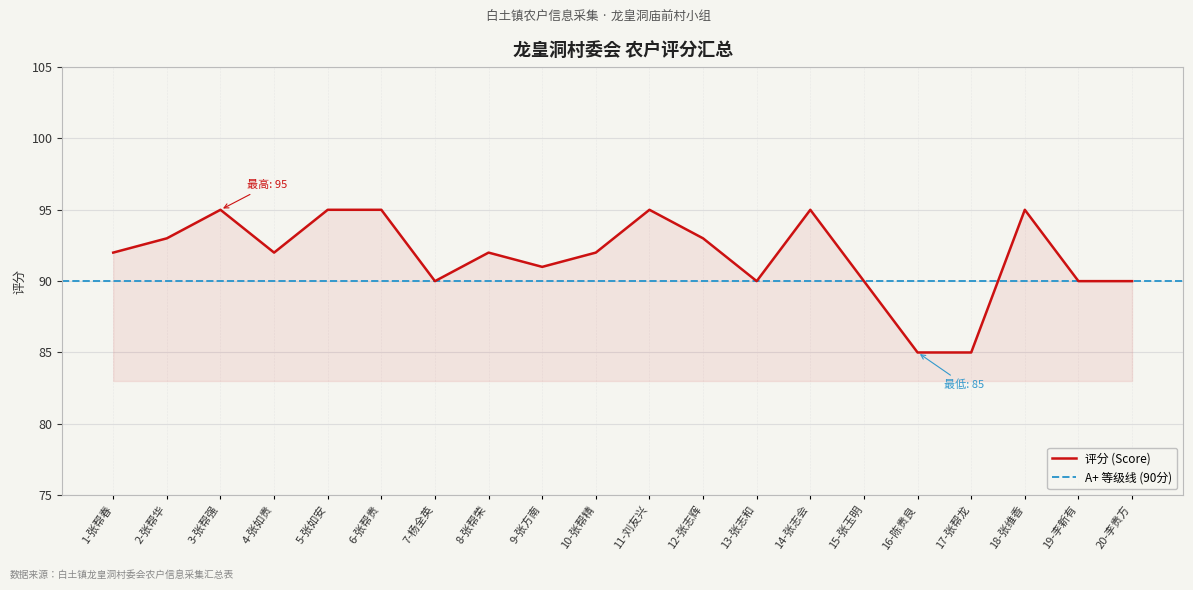

What is the change in value from 2-张帮华 to 10-张帮精?

-1